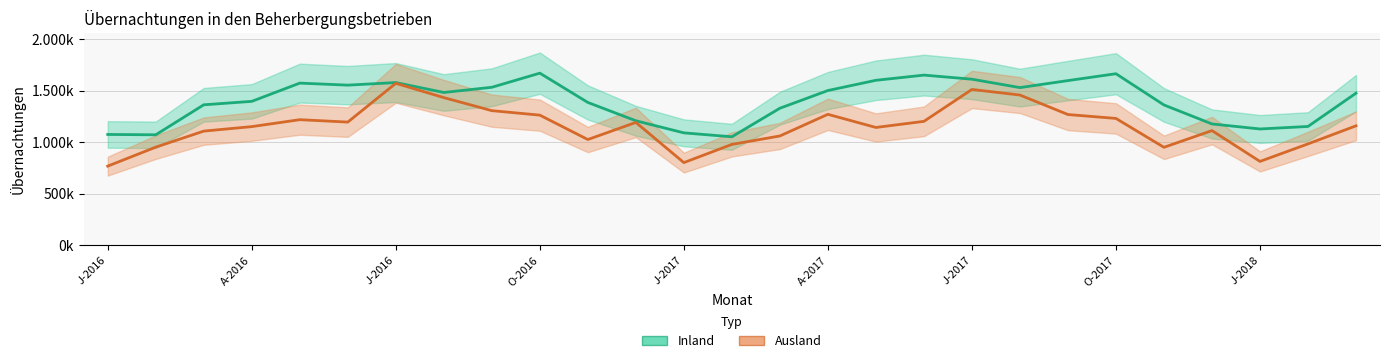

True or false: Inland has a value of 910511 at 22.

False